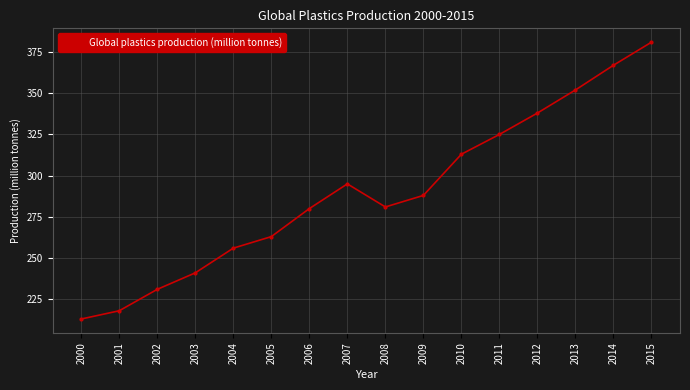

Reading right to left, extract all data points from this chart.

381	367	352	338	325	313	288	281	295	280	263	256	241	231	218	213